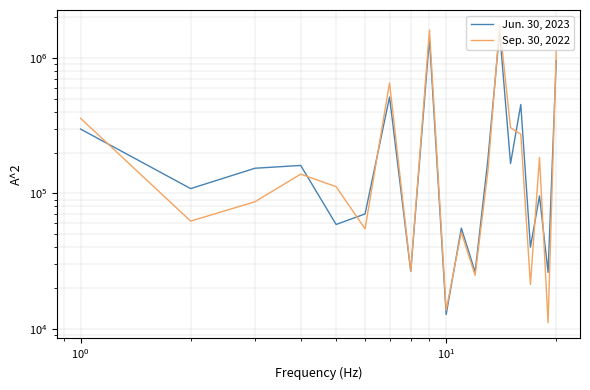

After their last crossing, which series has the higher values: Sep. 30, 2022 or Jun. 30, 2023?

Sep. 30, 2022